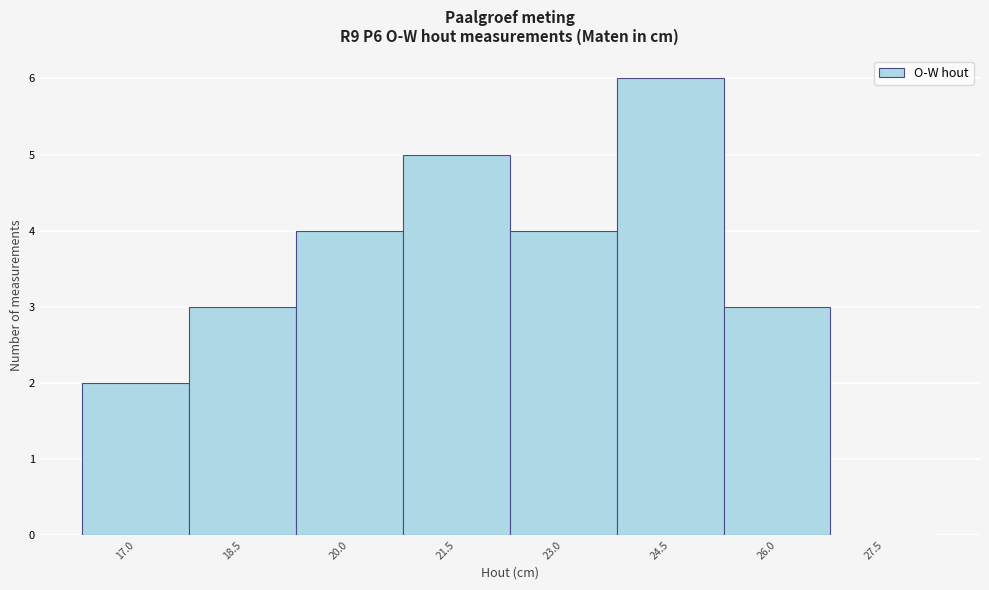

Reading left to right, extract all data points from this chart.

17.0=2	18.5=3	20.0=4	21.5=5	23.0=4	24.5=6	26.0=3	27.5=0